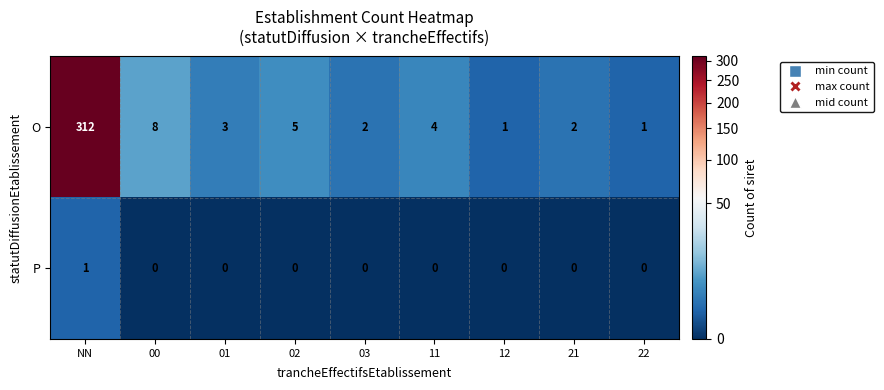

Reading left to right, list all the values displayed in this chart.

O: NN=312	00=8	01=3	02=5	03=2	11=4	12=1	21=2	22=1
P: NN=1	00=0	01=0	02=0	03=0	11=0	12=0	21=0	22=0